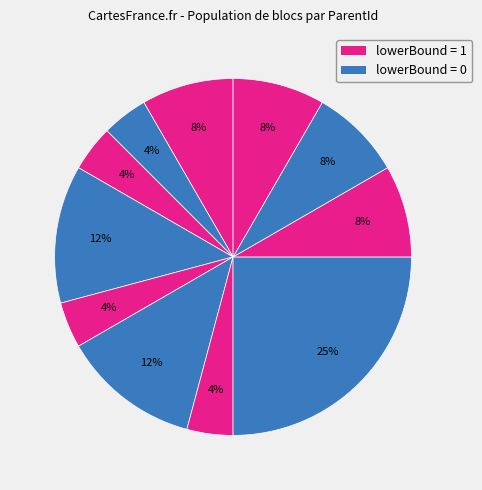

How many slices are in this pie chart?

11